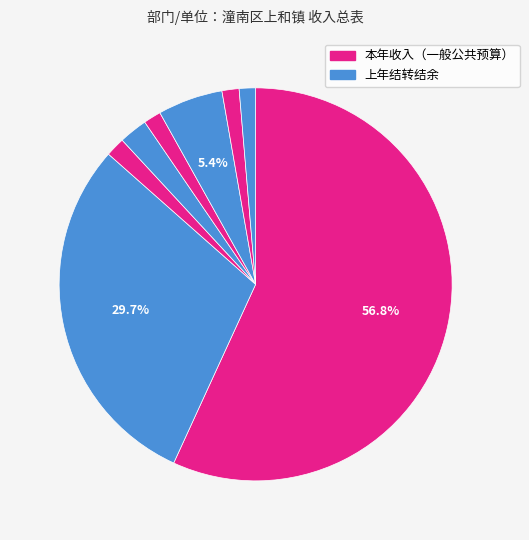

Count the number of slices in the pie.

8